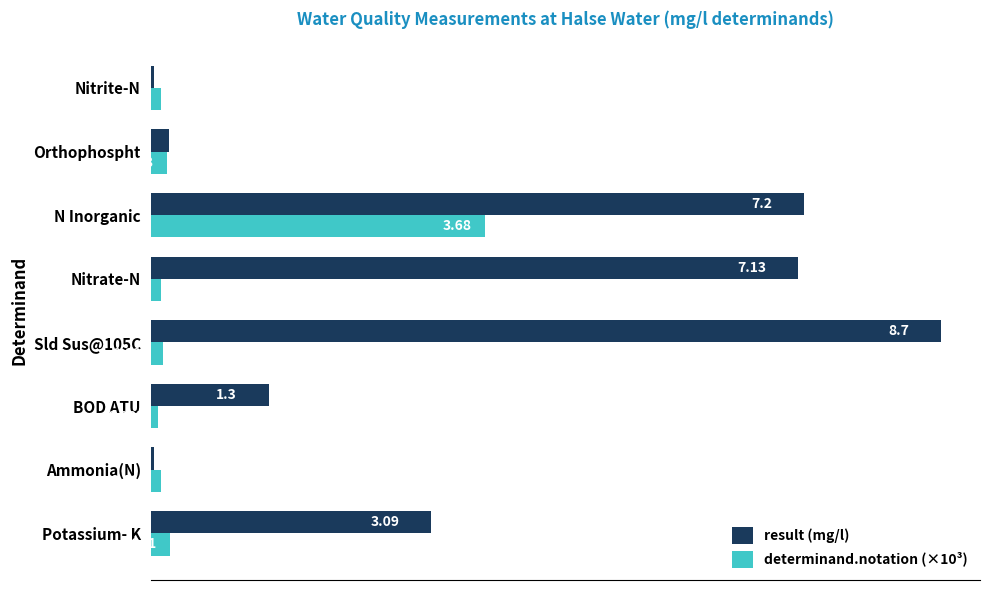

At which label does determinand.notation (×10³) reach its peak?

N Inorganic